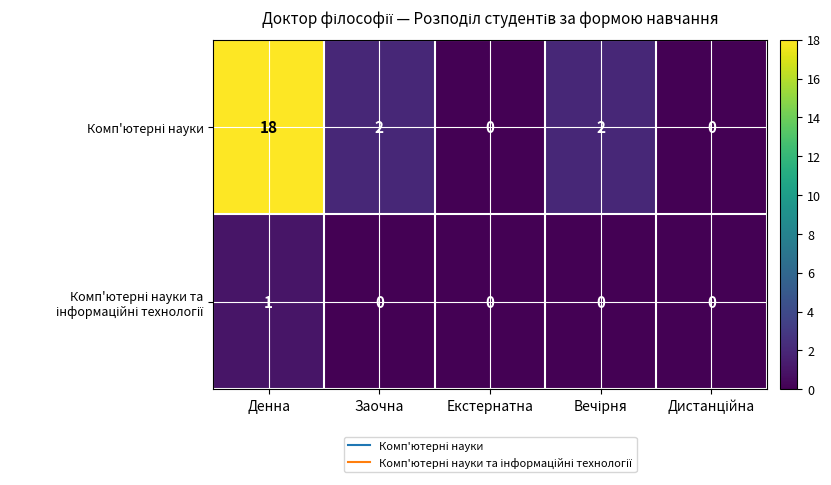

What is the greatest value displayed?

18